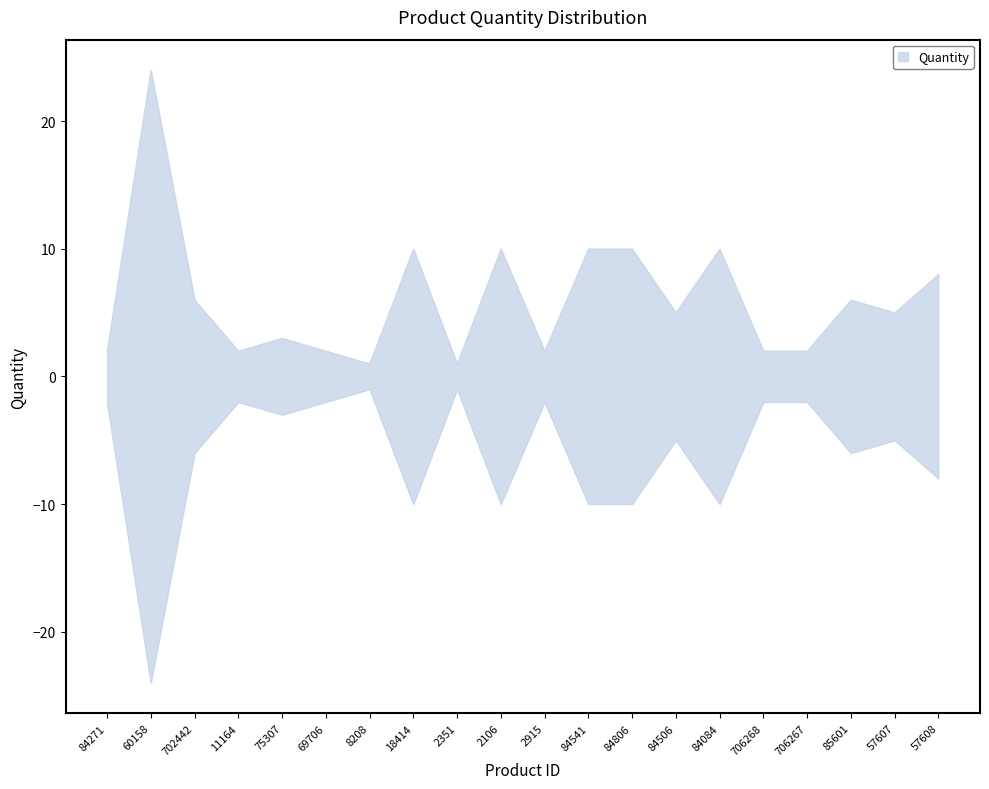

Between 69706 and 84271, which is larger?

69706